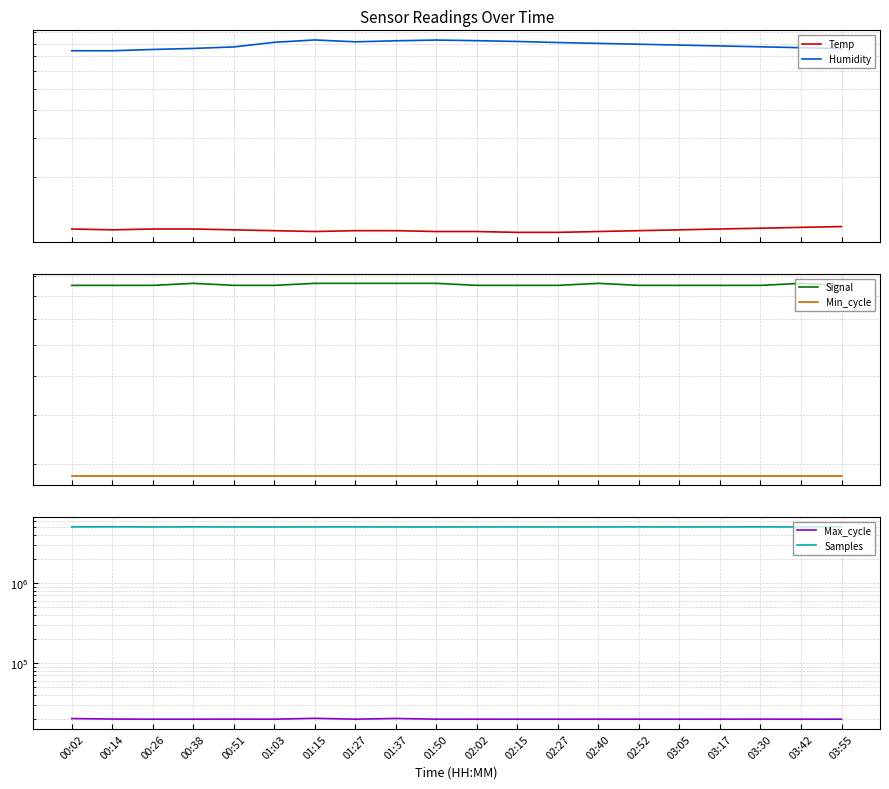

What is the label of the 17th point from the right?

00:38